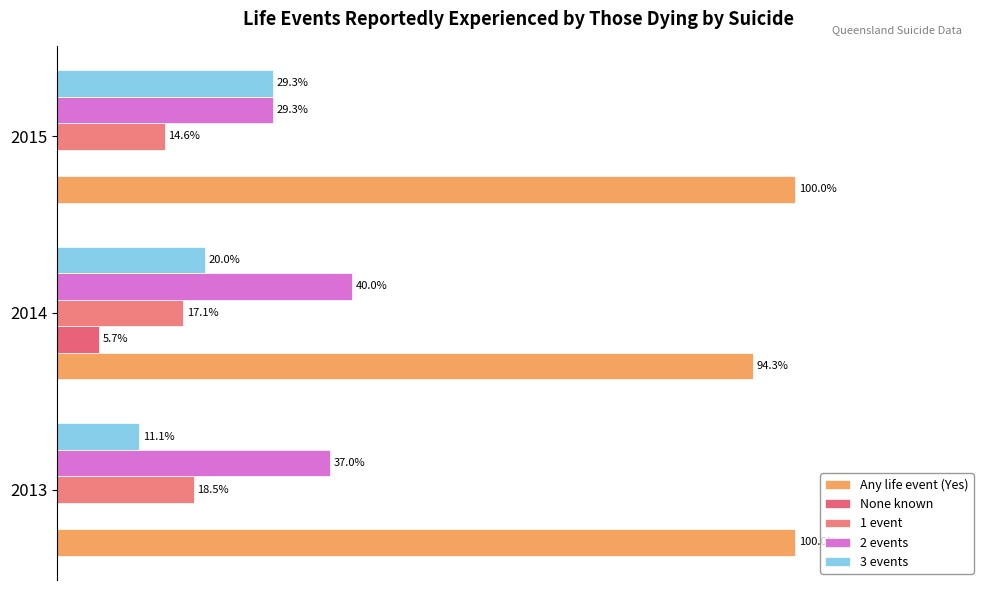

How many bars are there in total?

15